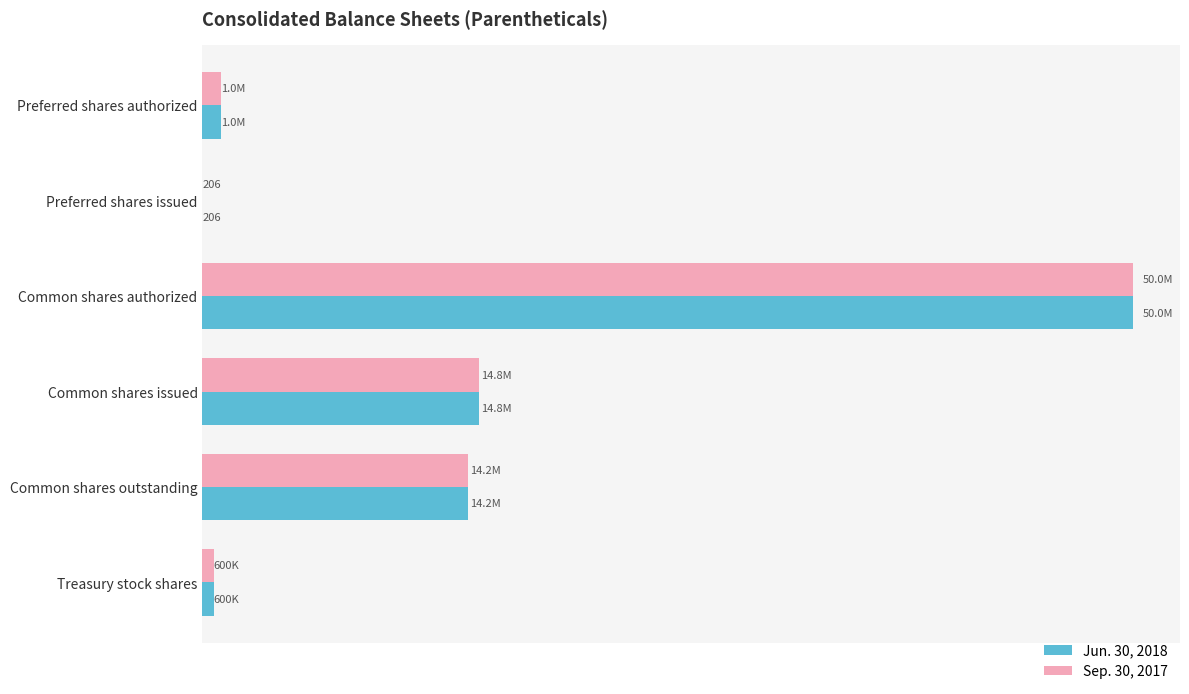

What are all the series names shown in the legend?

Jun. 30, 2018, Sep. 30, 2017